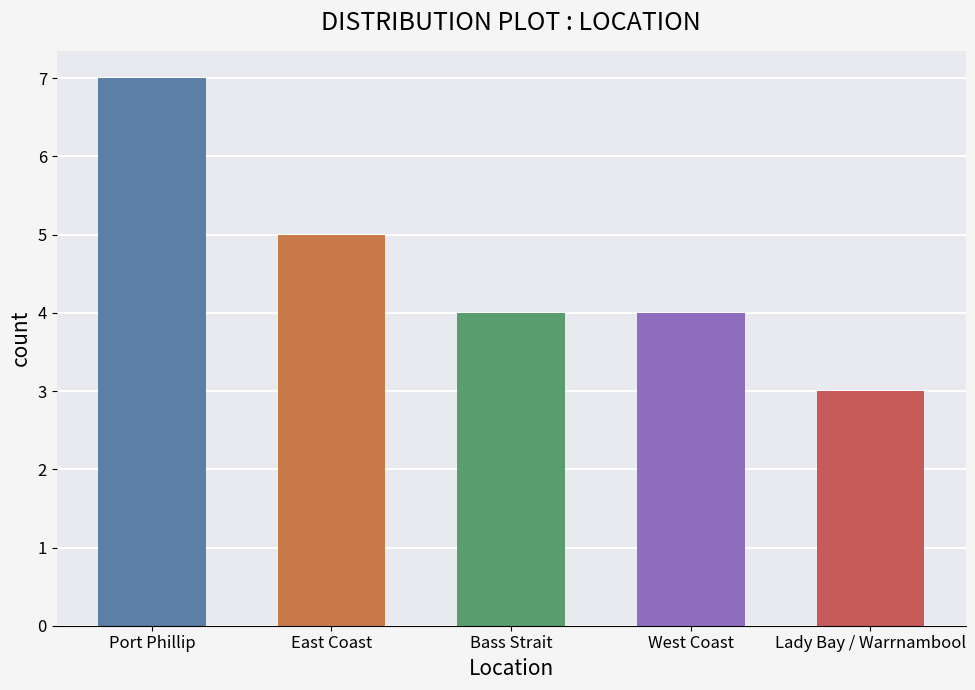

What is the difference between the maximum and minimum values?

4